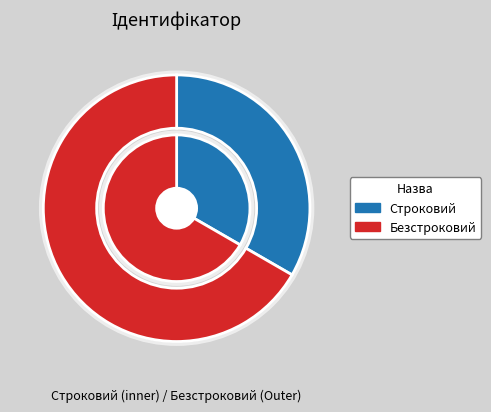

Is it true that Строковий is 33% of the pie?

True